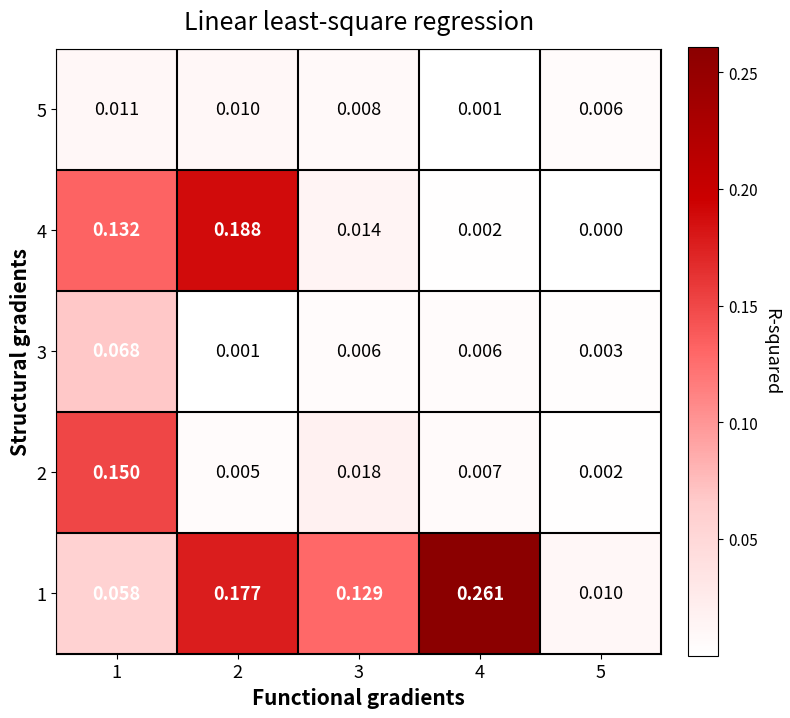

Is the value of 2 at 3 greater than the value of 1 at 1?

No